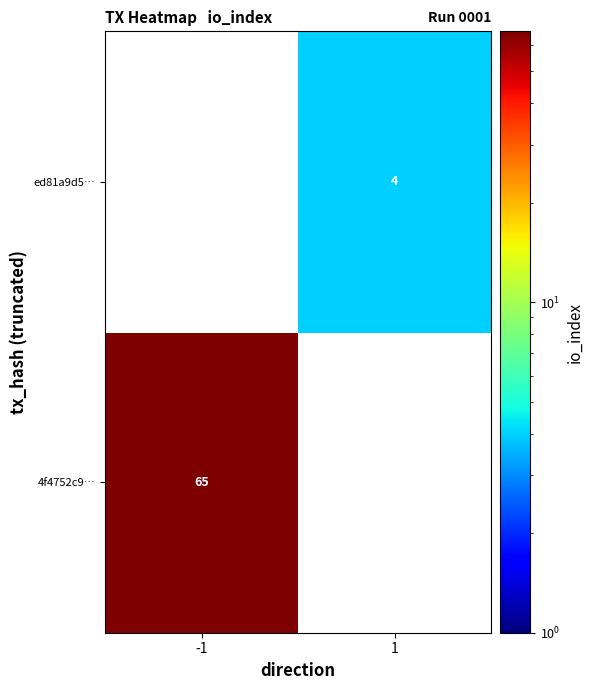

Is it true that ed81a9d5… equals 5 at 1?

False